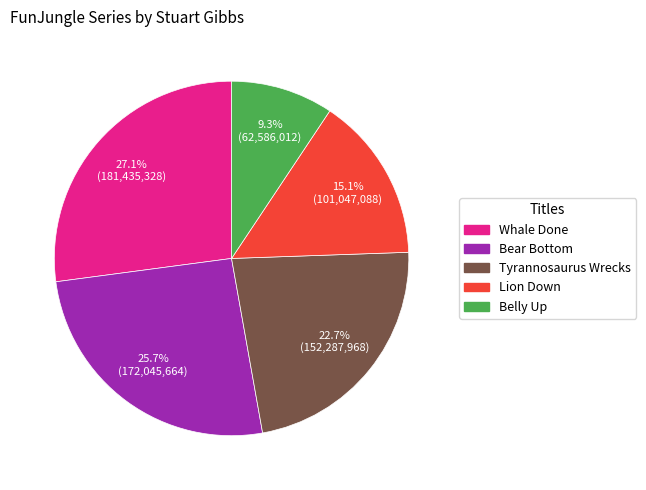

To the nearest percent, what portion does Whale Done represent?

27%